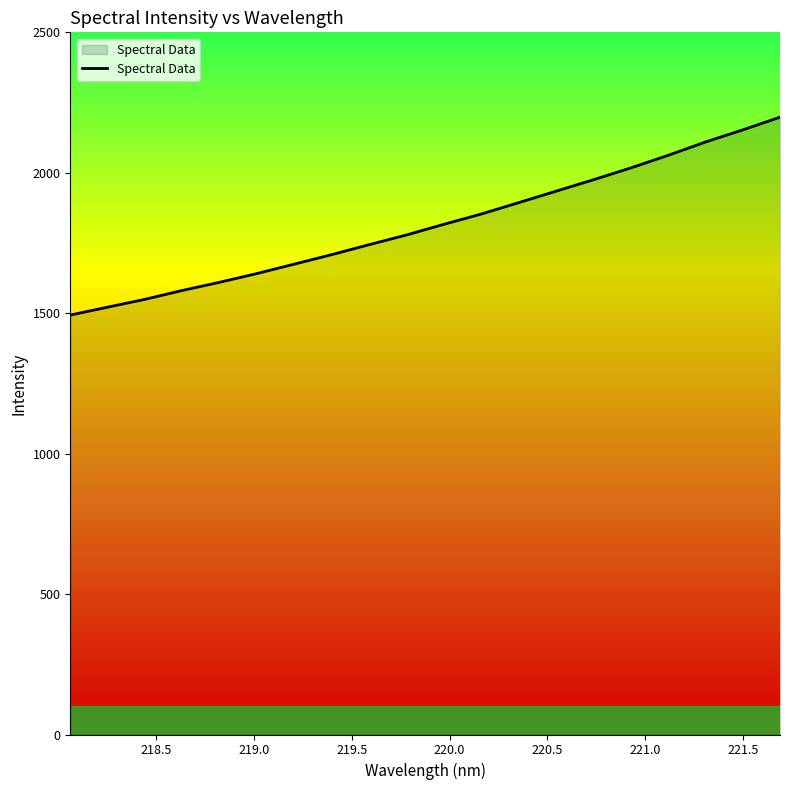

What is the difference between the maximum and minimum values?

704.5